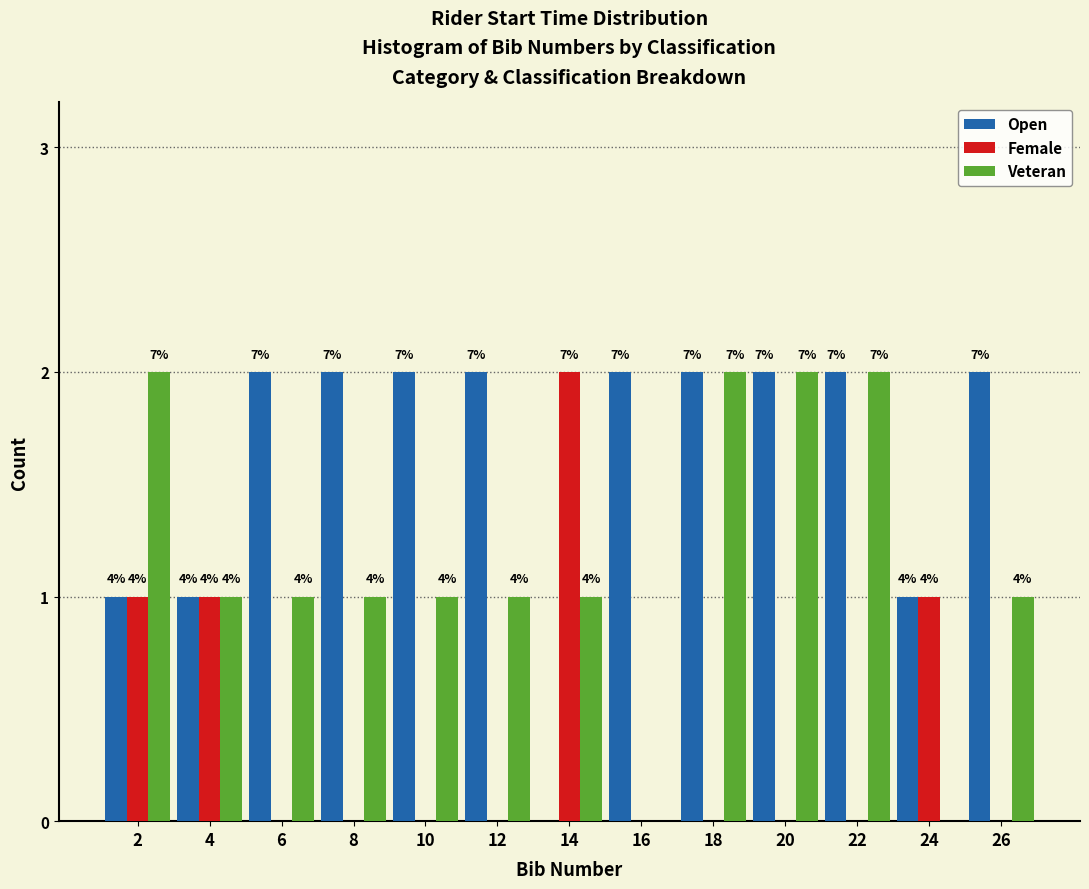

What are all the series names shown in the legend?

Open, Female, Veteran